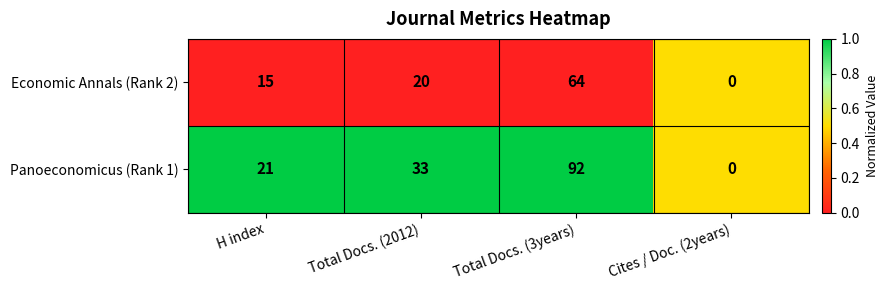

How many categories are shown in the chart?

4